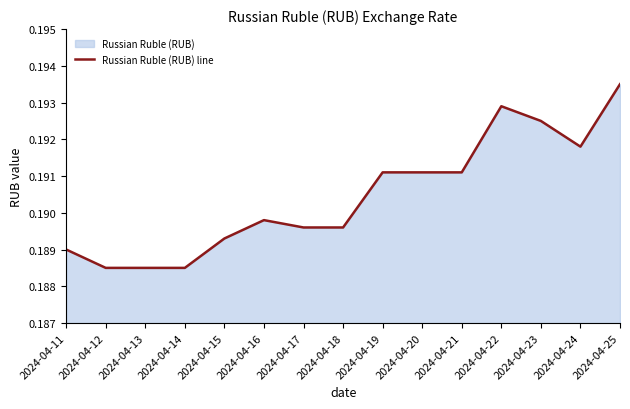

Which category has the highest value across all series?

2024-04-25